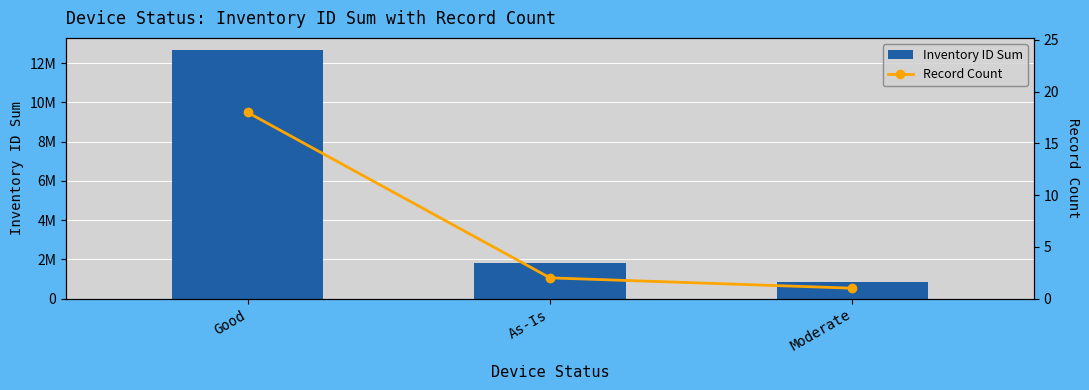

What are all the series names shown in the legend?

Inventory ID Sum, Record Count